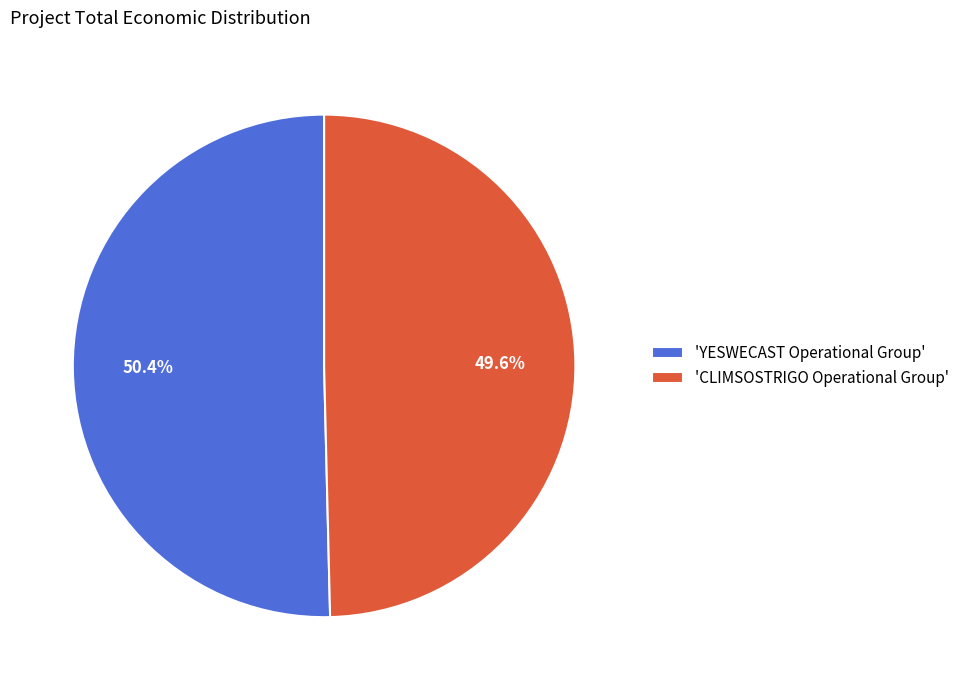

Which category accounts for the majority?

'YESWECAST Operational Group'